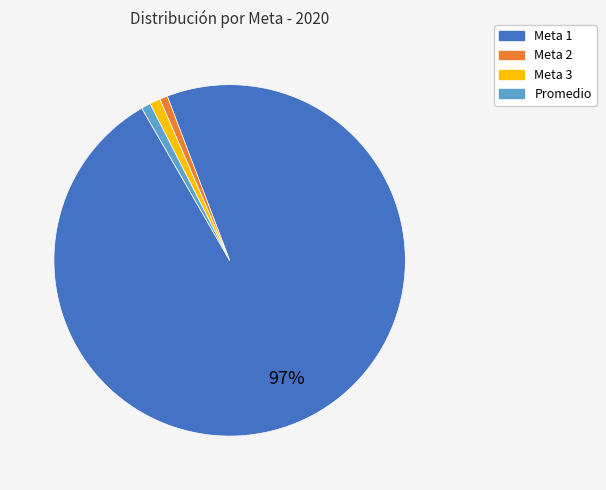

True or false: Meta 2 accounts for 1% of the total.

True